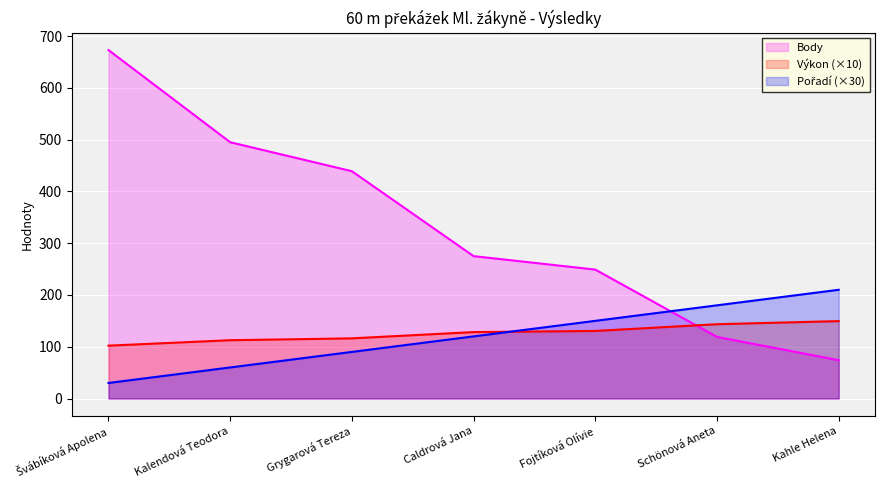

What is the approximate value of Výkon at Caldrová Jana?

128.3